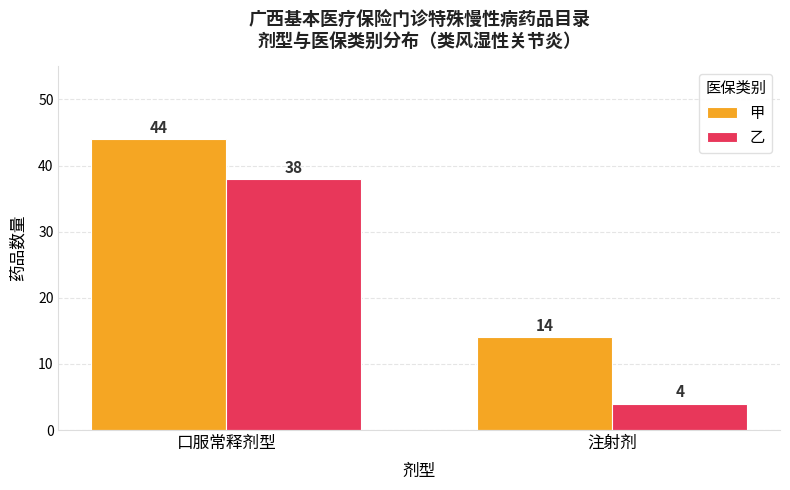

List the labels in order of 甲 value, largest first.

口服常释剂型, 注射剂